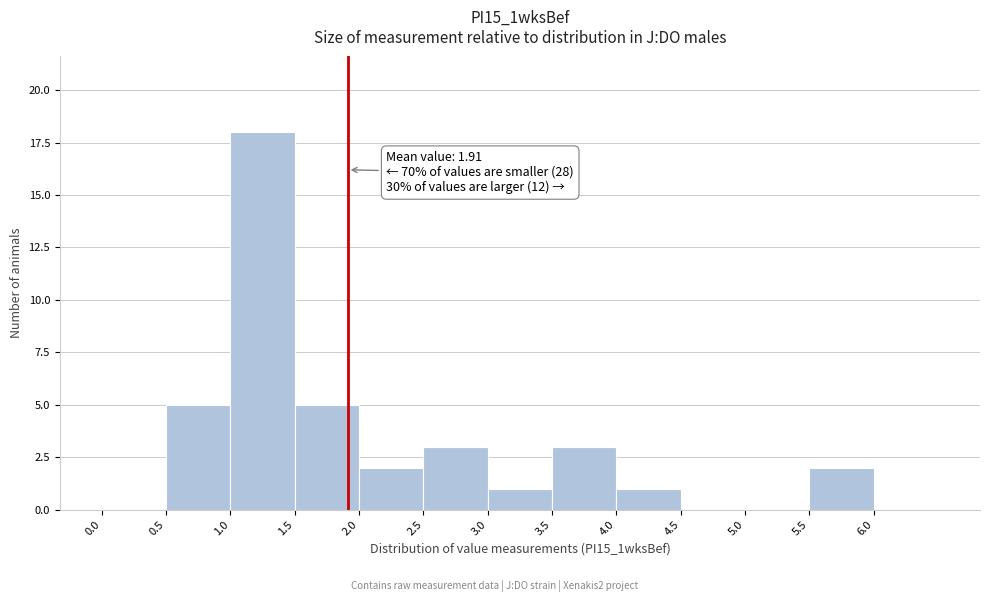

Which range on the x-axis has the tallest bar?

1.0 to 1.5